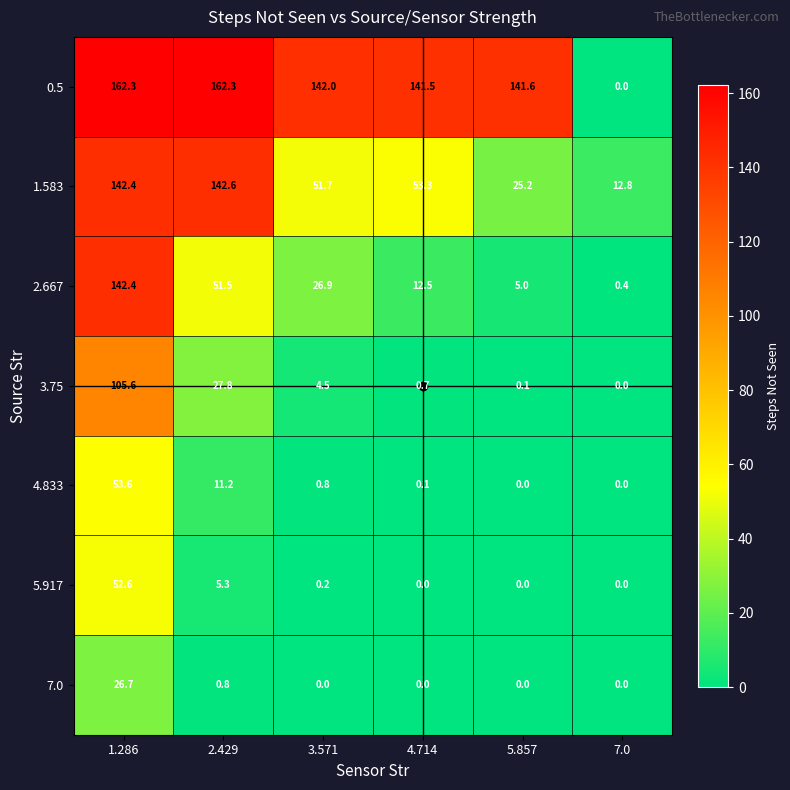

What is the difference between the maximum and minimum values in the 4.833 series?

53.6